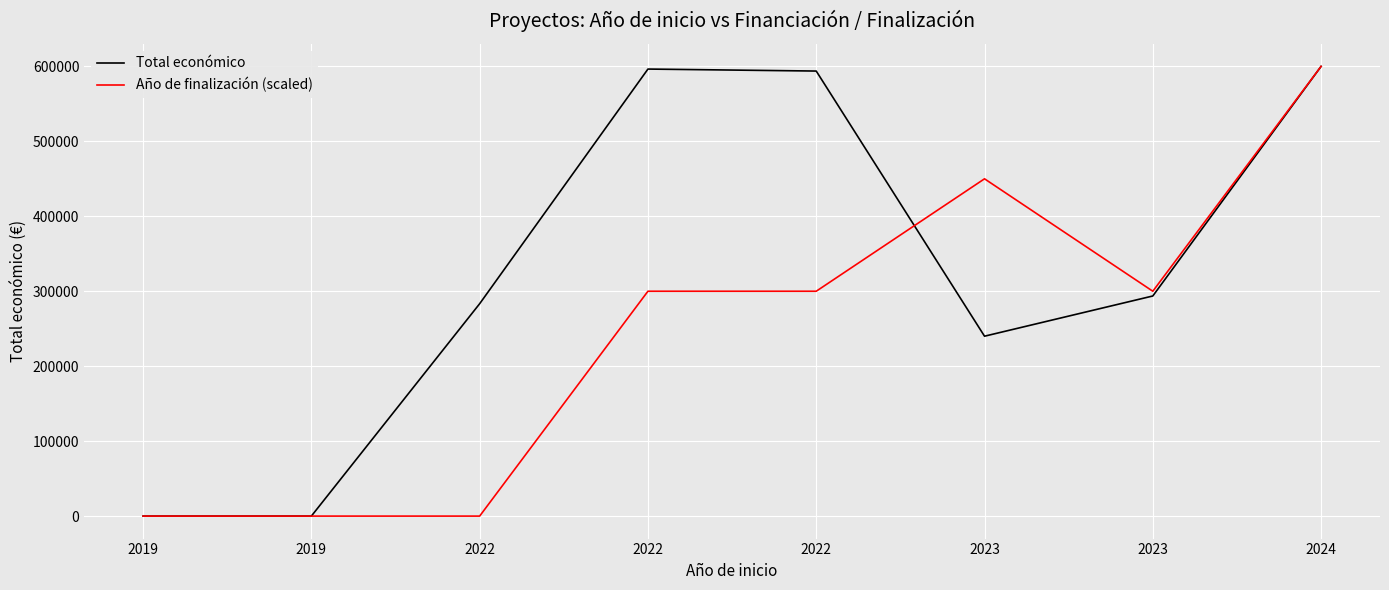

What is the sum of all Total económico values?

2606996